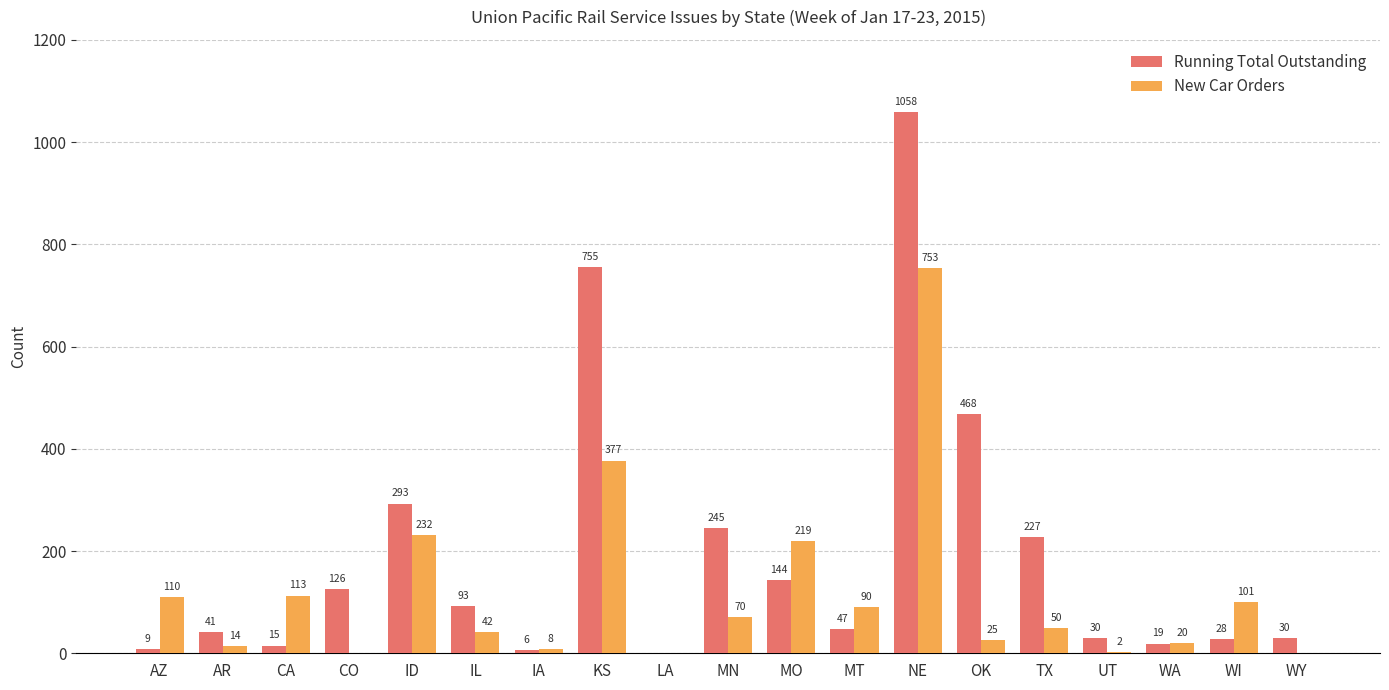

True or false: New Car Orders has a value of 41 at WI.

False